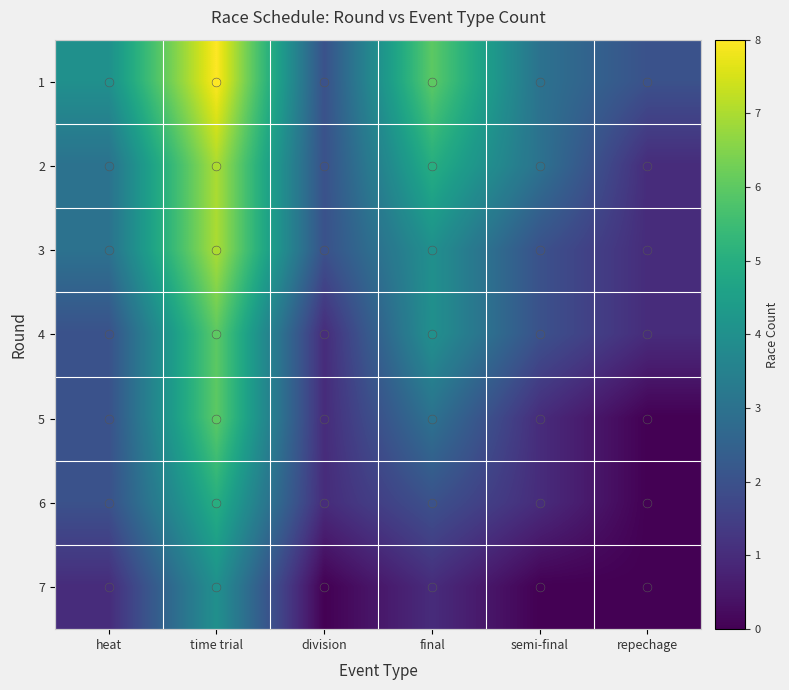

Which series has the widest spread of values?

1